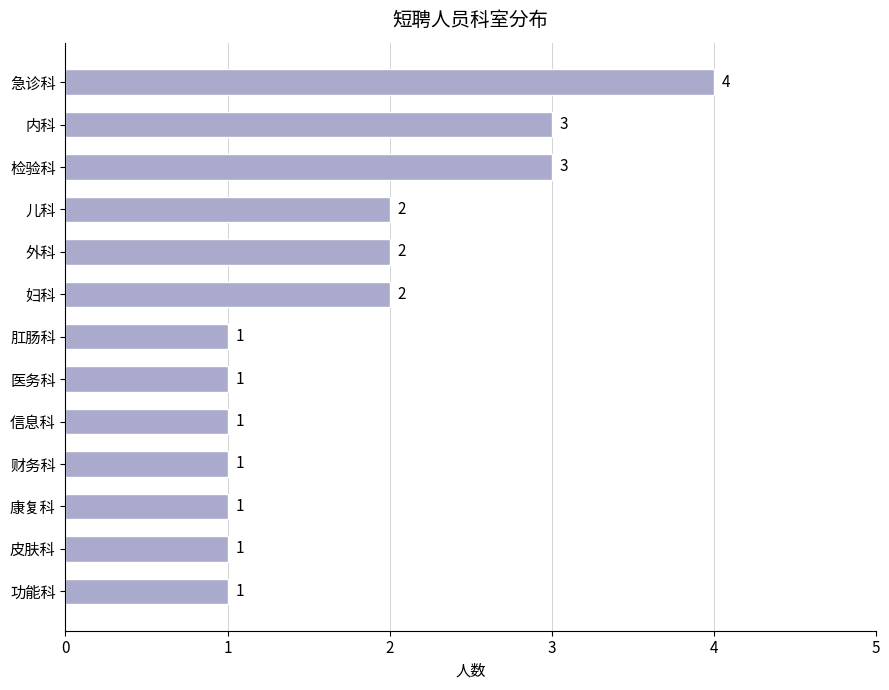

What is the ratio of the value at 肛肠科 to the value at 外科?

0.5